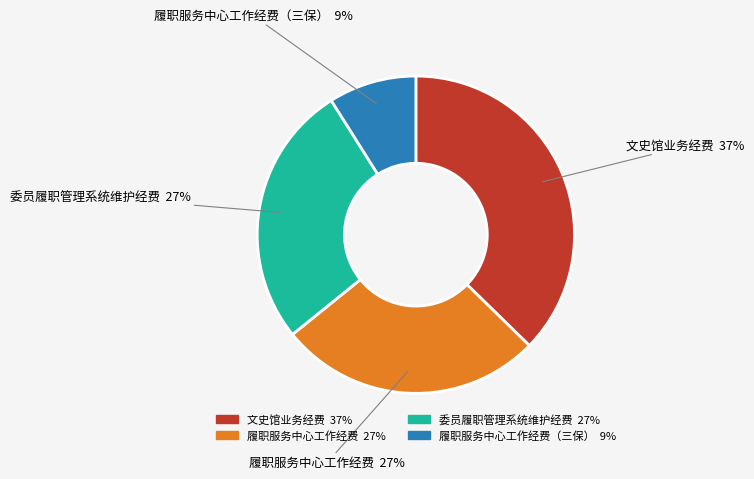

To the nearest percent, what is the combined percentage of 履职服务中心工作经费 and 委员履职管理系统维护经费?

54%